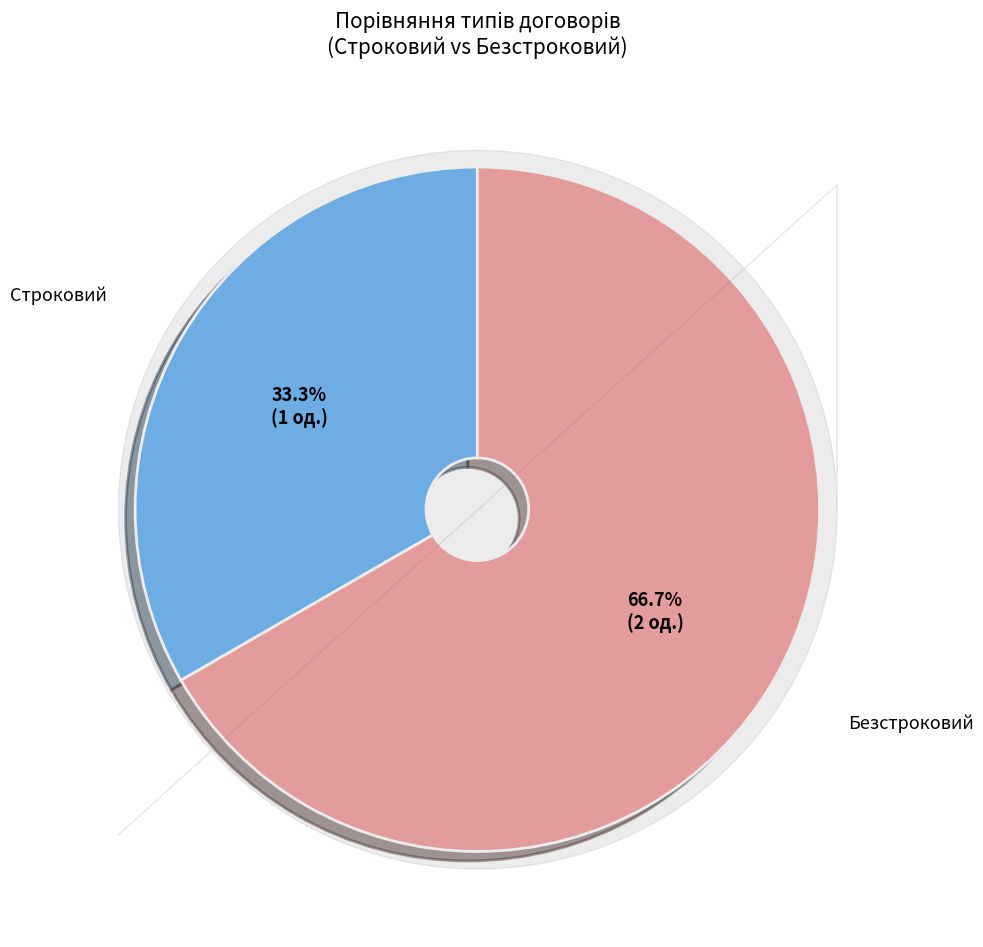

Does any single category account for the majority?

Yes